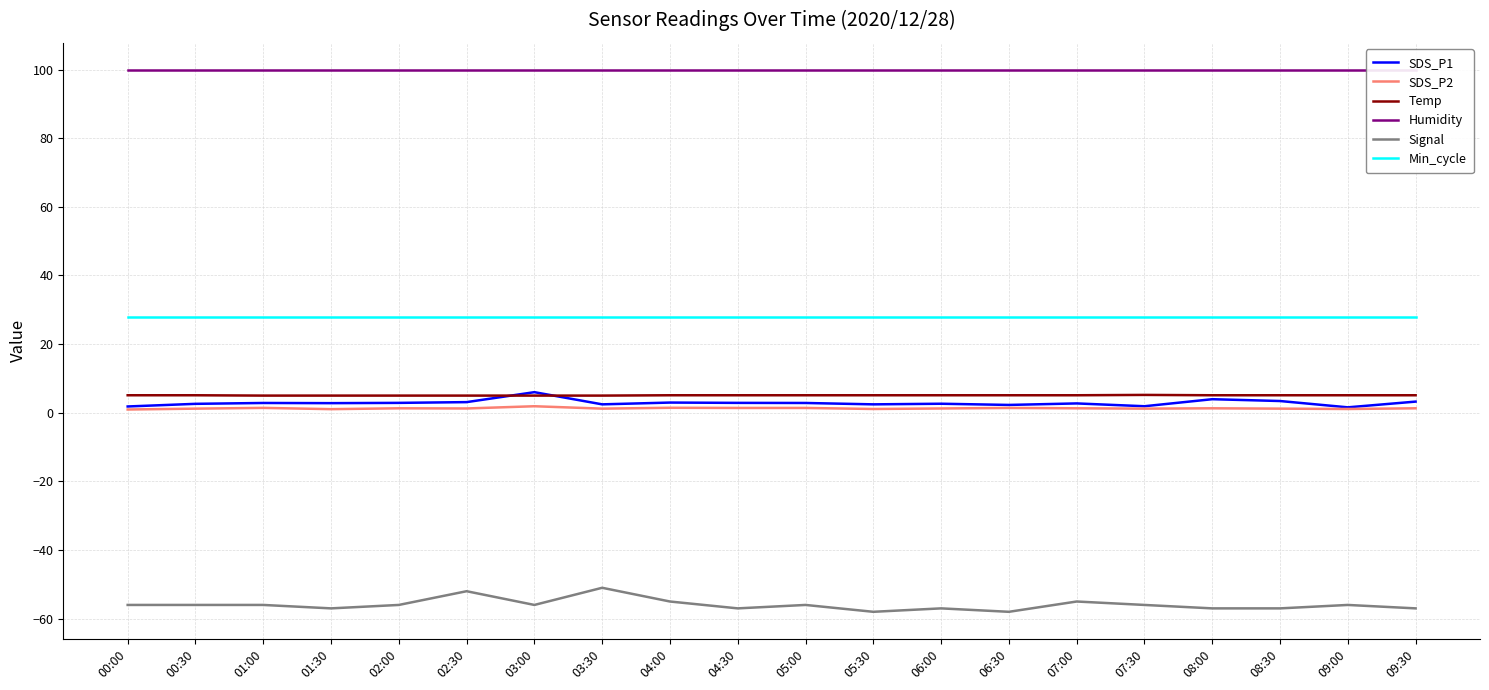

At how many categories does at least one series exceed 1?

20